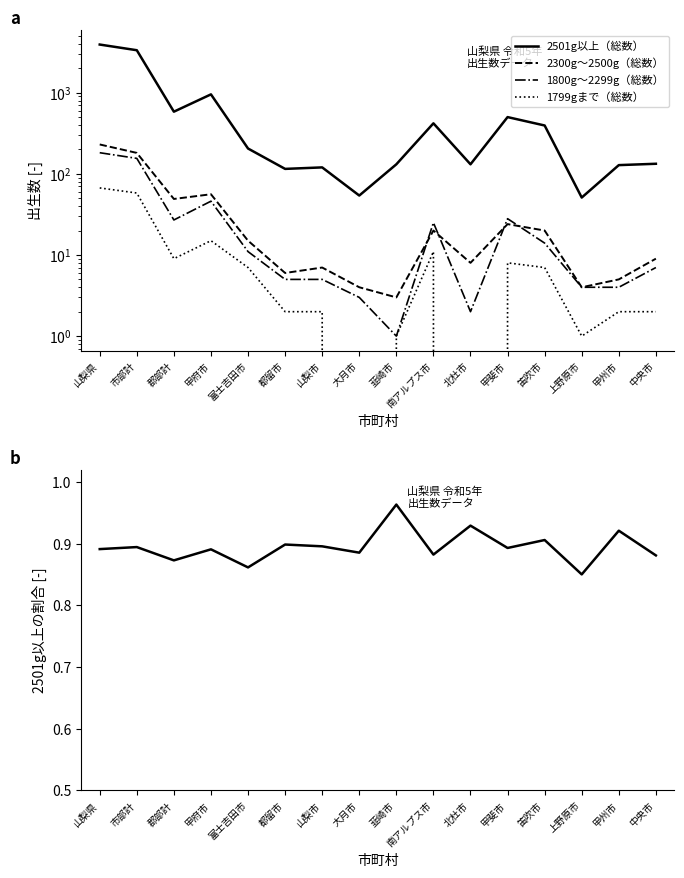

At which category does the chart reach its minimum across all series?

大月市